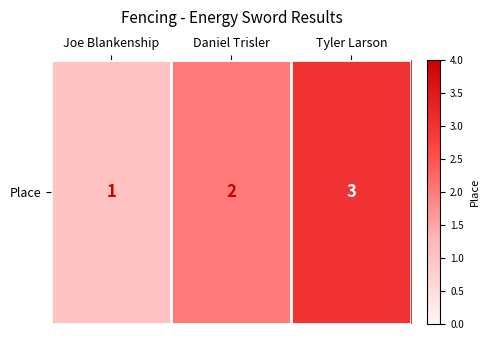

Is it true that the value at Daniel Trisler is 2?

True